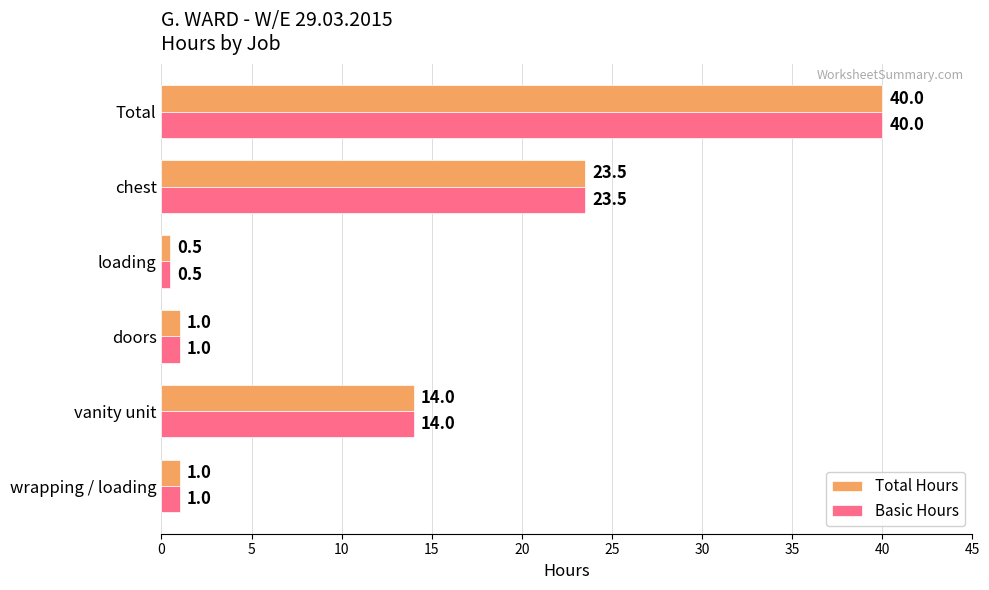

Count the number of categories in the chart.

6